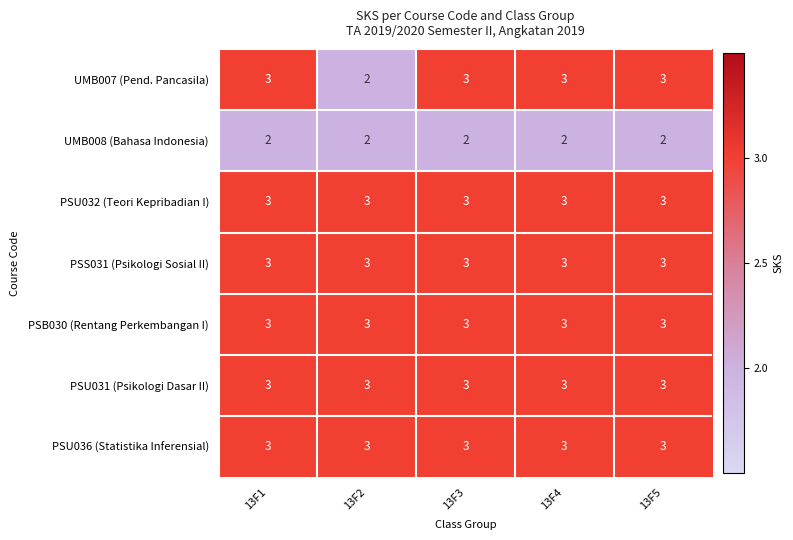

What is the highest value of the UMB007 (Pend. Pancasila) series?

3